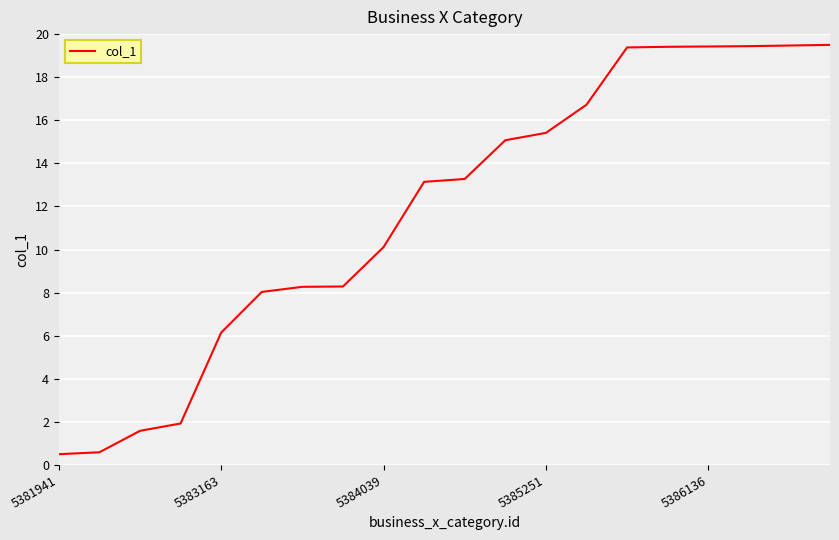

What is the difference between the maximum and minimum values?

19.0